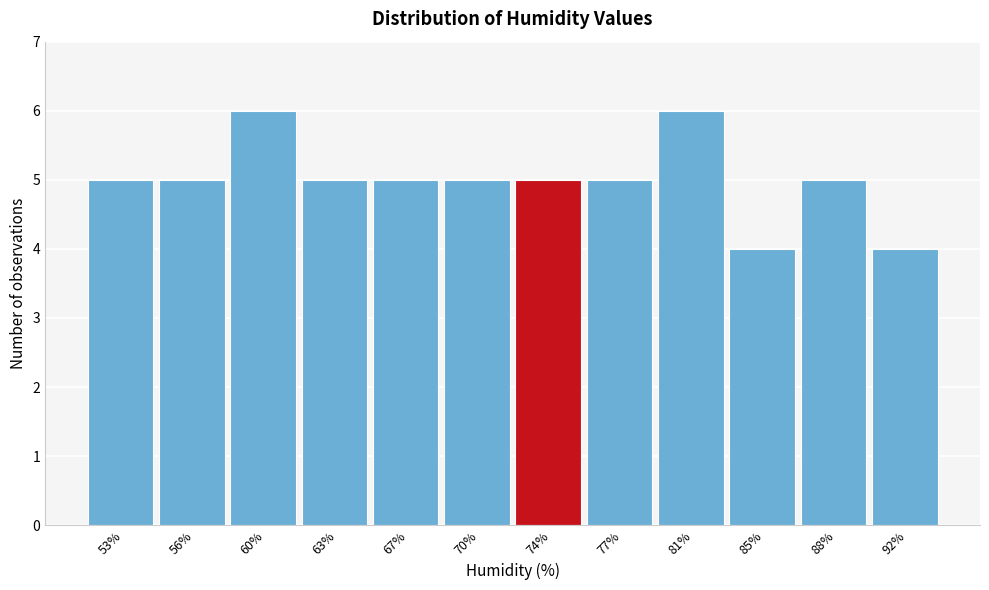

Reading left to right, extract all data points from this chart.

53%=5	56%=5	60%=6	63%=5	67%=5	70%=5	74%=5	77%=5	81%=6	85%=4	88%=5	92%=4